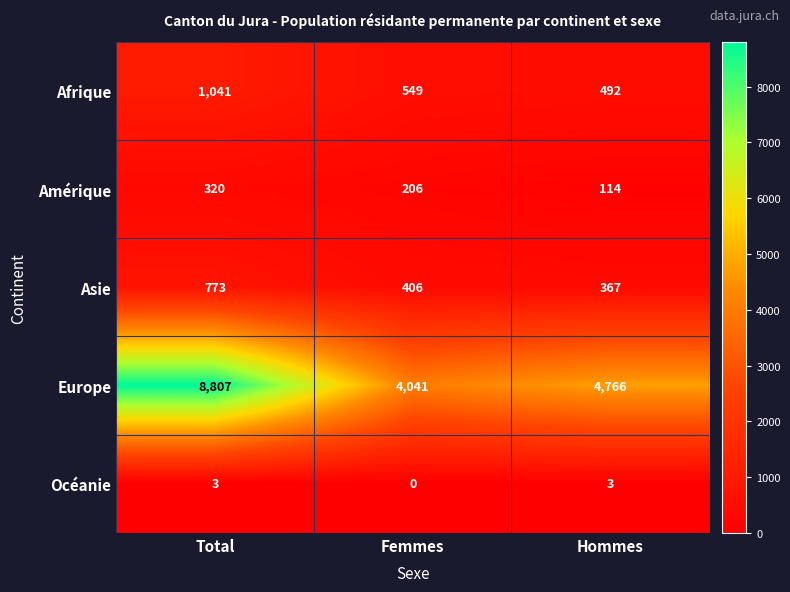

Reading left to right, transcribe all the data shown in this chart.

Afrique: 1041	549	492
Amérique: 320	206	114
Asie: 773	406	367
Europe: 8807	4041	4766
Océanie: 3	0	3